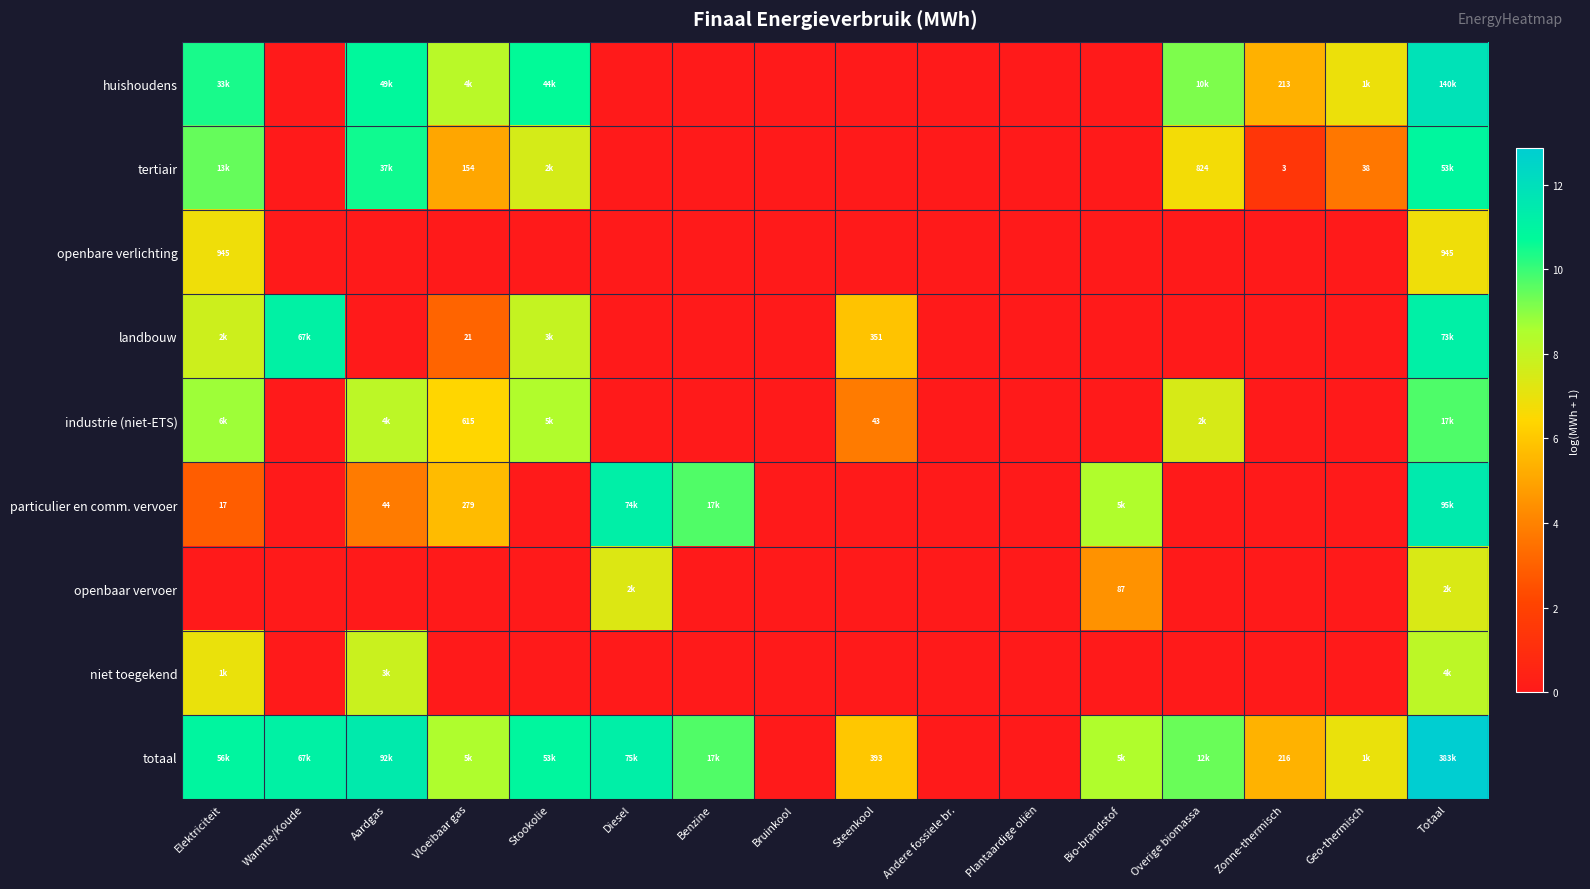

Between Stookolie and Bruinkool, which is larger?

Stookolie